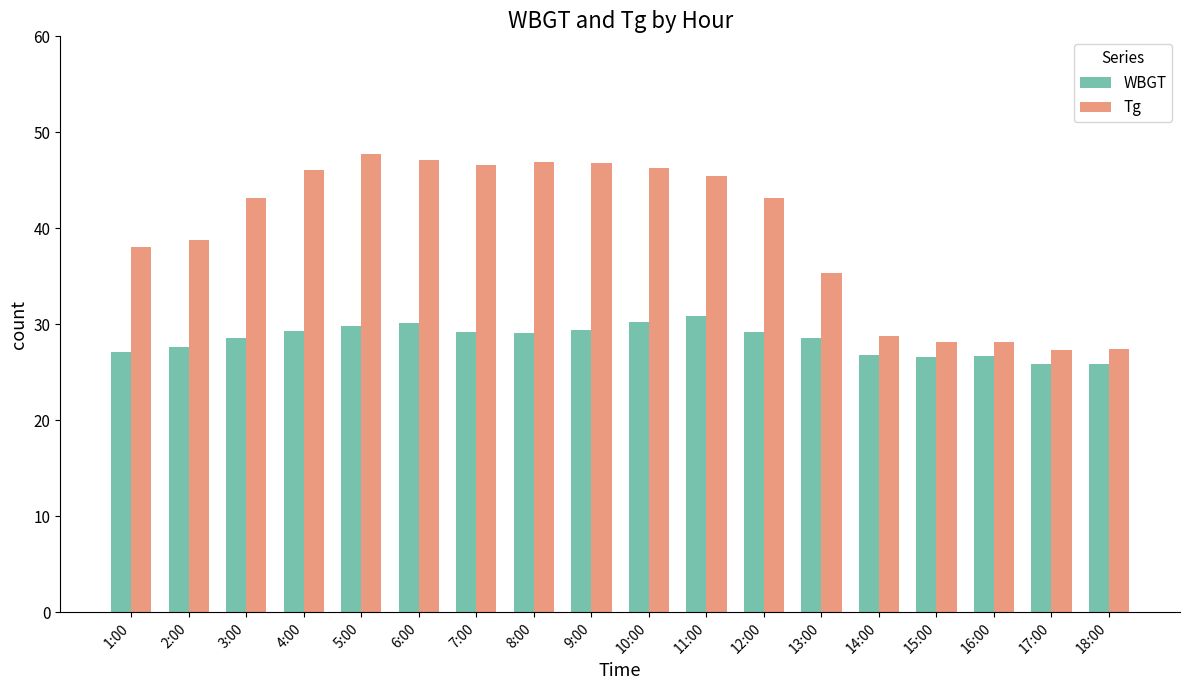

How many bars are there in each group?

2